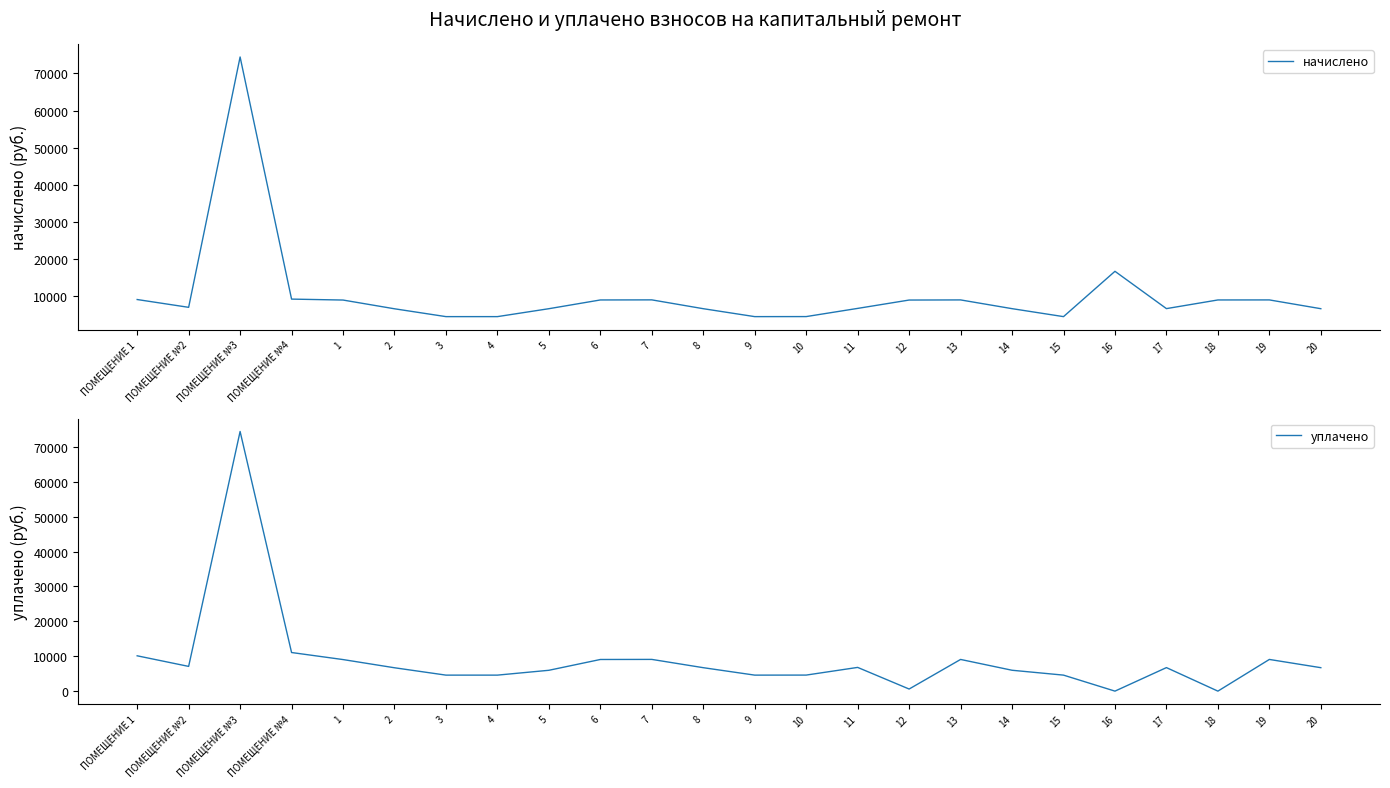

Which series has the largest total across all categories?

начислено